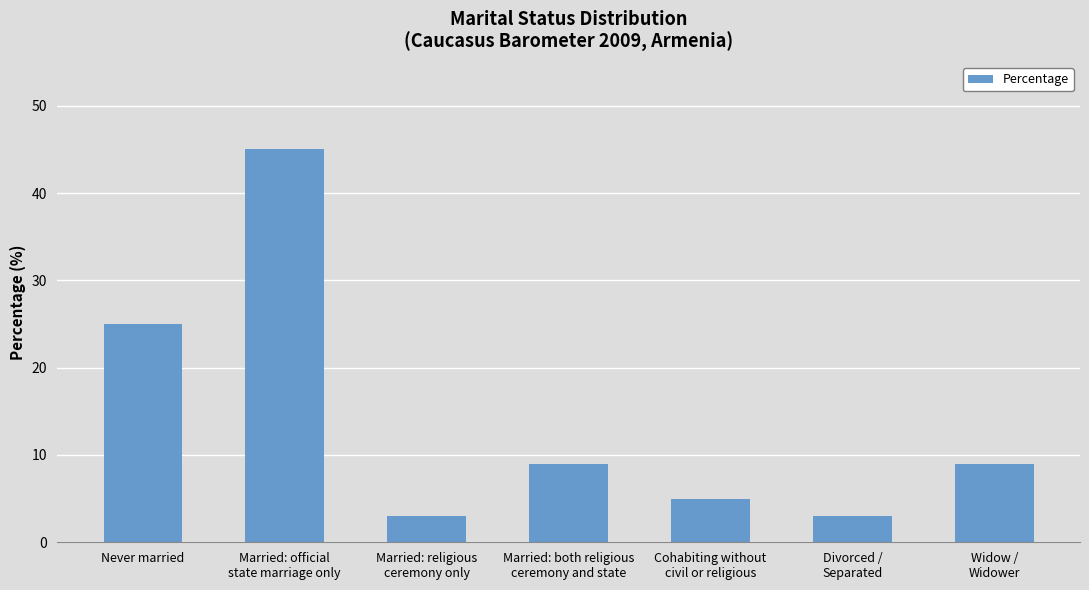

The value at Widow /
Widower is 9. True or false?

True